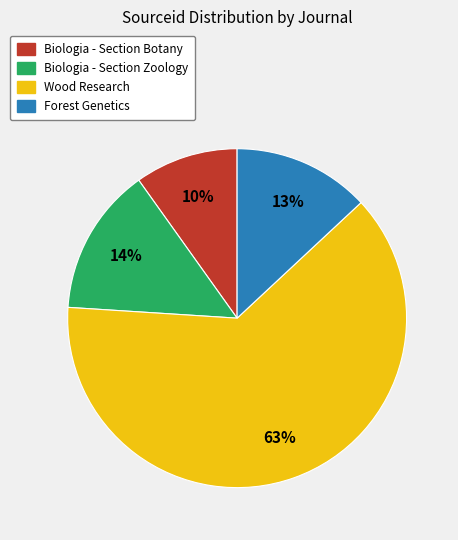

Which category has the biggest portion of the pie?

Wood Research